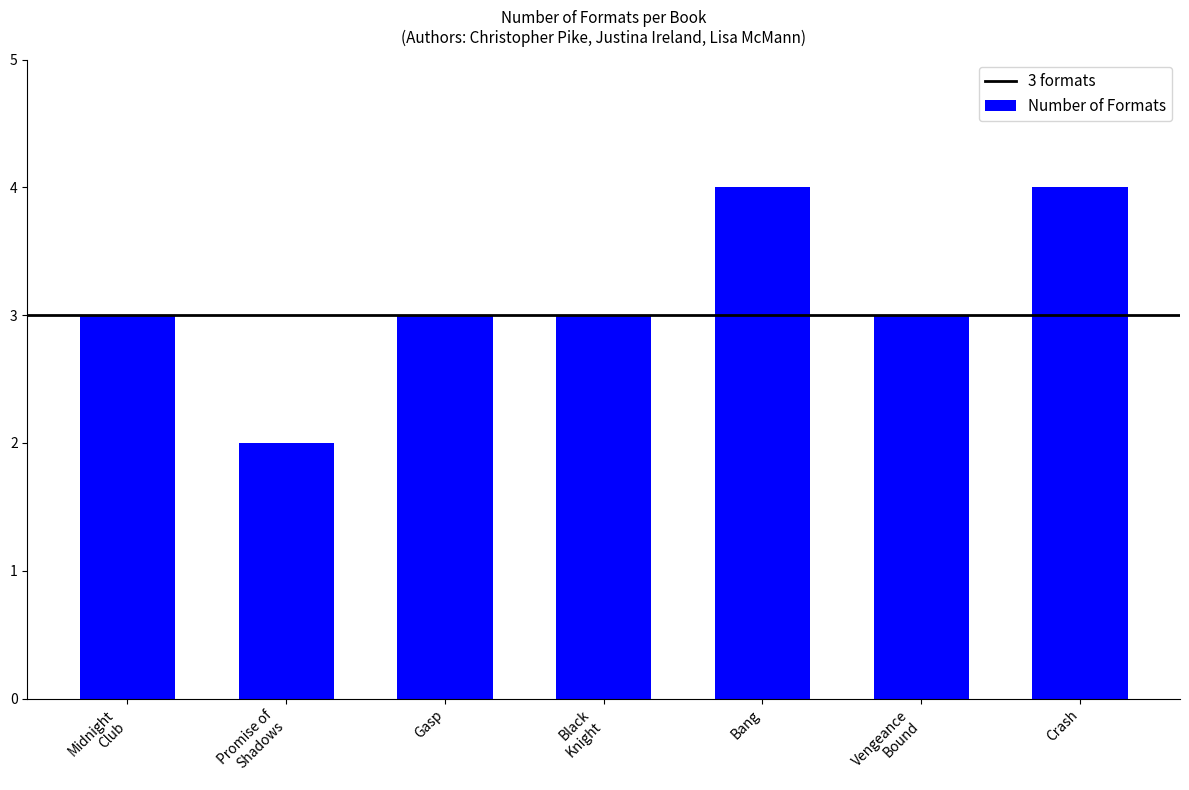

What is the greatest value displayed?

4